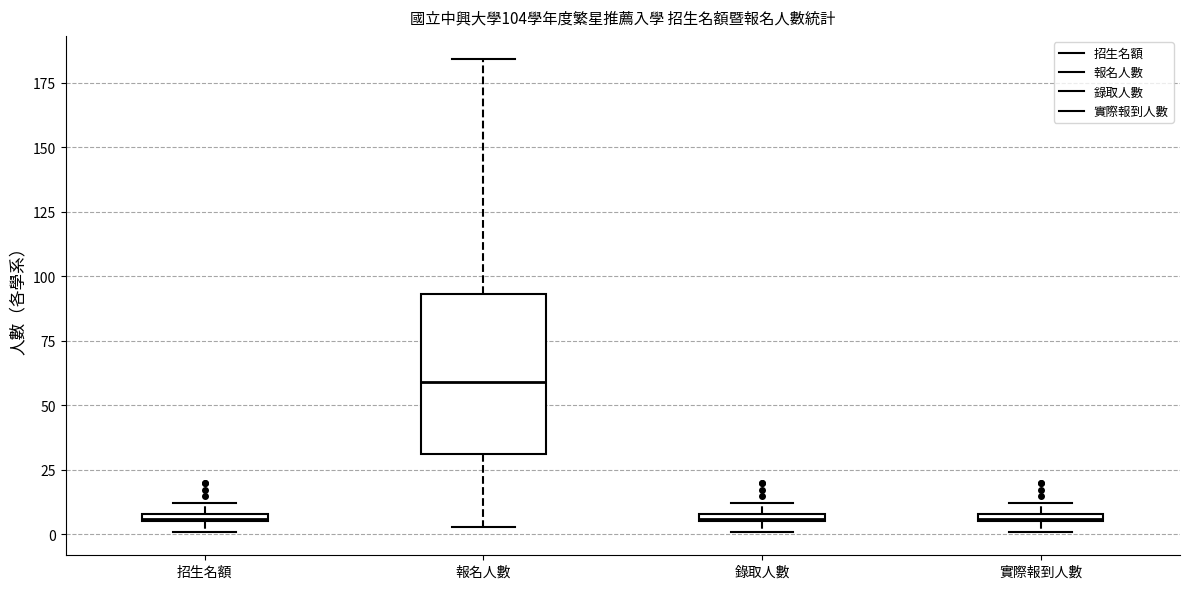

Where is the lower edge of the box for 錄取人數 on the y-axis? The values are not printed on the chart, so give them approximately, as read against the axis.

5